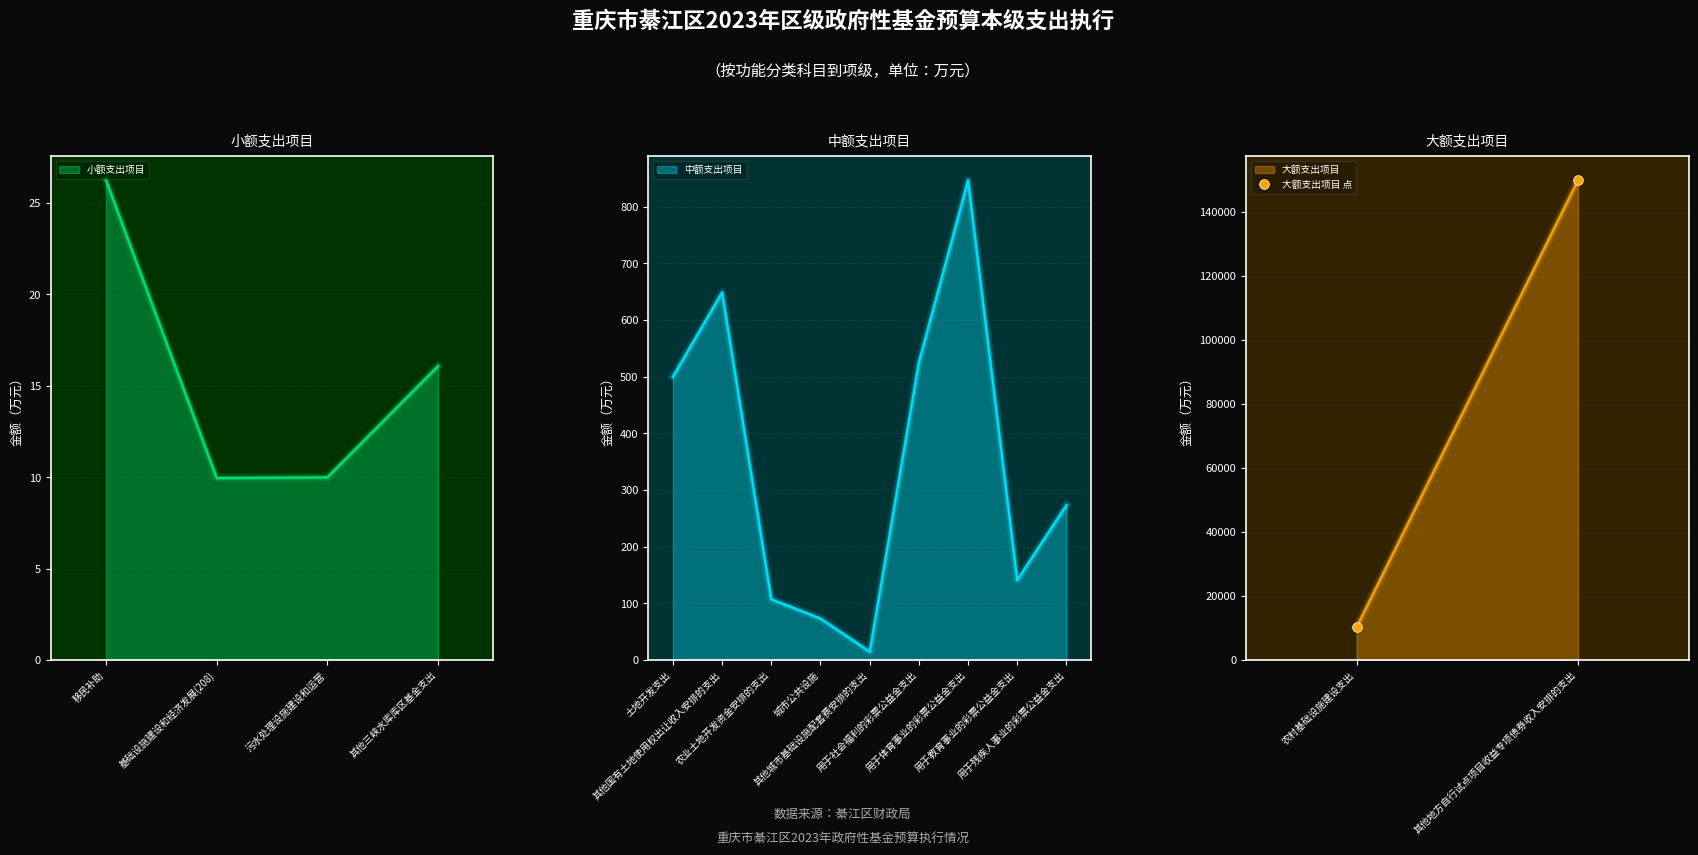

True or false: 大额支出项目 has a value of 15836.7 at 农村基础设施建设支出.

False